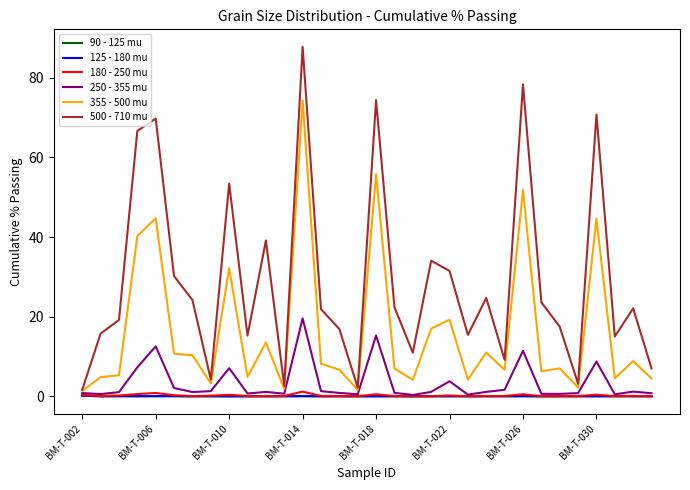

Which series has the widest spread of values?

500 - 710 mu